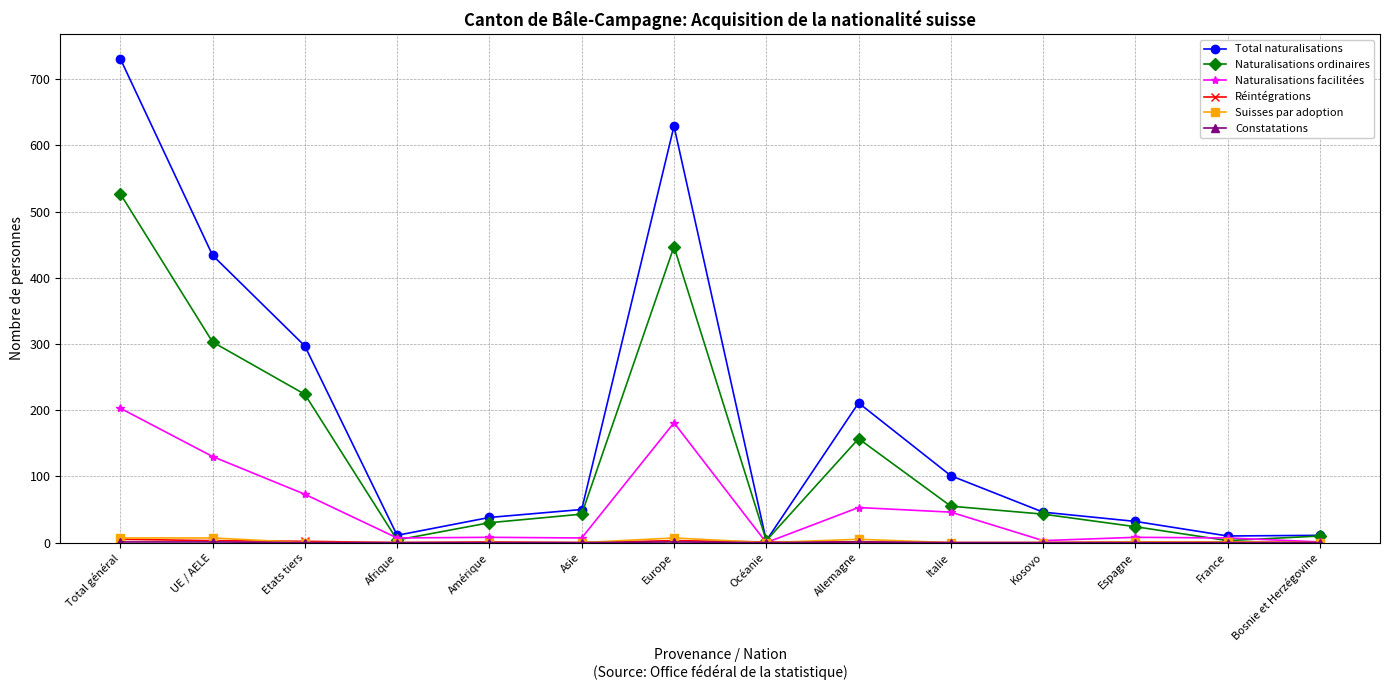

Which label corresponds to the largest value in the chart?

Total général